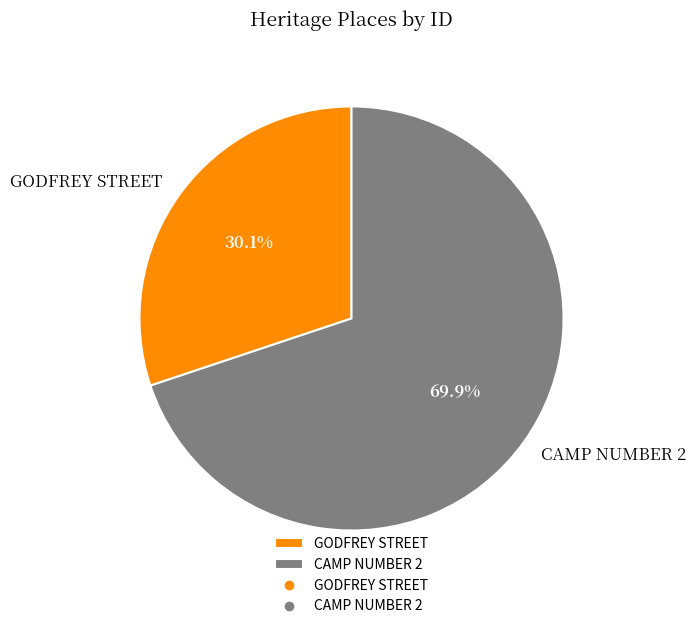

Which slice is the smallest?

GODFREY STREET